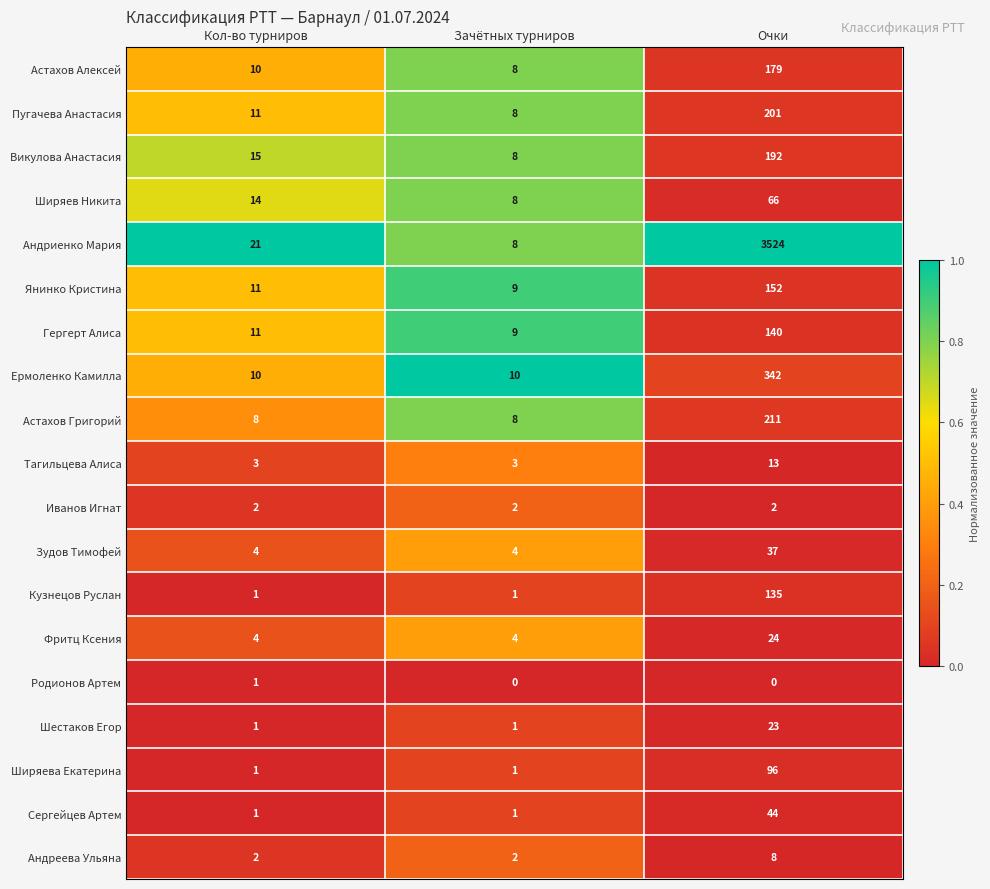

Rank the series by their maximum value, from highest to lowest.

Андриенко Мария, Ермоленко Камилла, Астахов Григорий, Пугачева Анастасия, Викулова Анастасия, Астахов Алексей, Янинко Кристина, Гергерт Алиса, Кузнецов Руслан, Ширяева Екатерина, Ширяев Никита, Сергейцев Артем, Зудов Тимофей, Фритц Ксения, Шестаков Егор, Тагильцева Алиса, Андреева Ульяна, Иванов Игнат, Родионов Артем